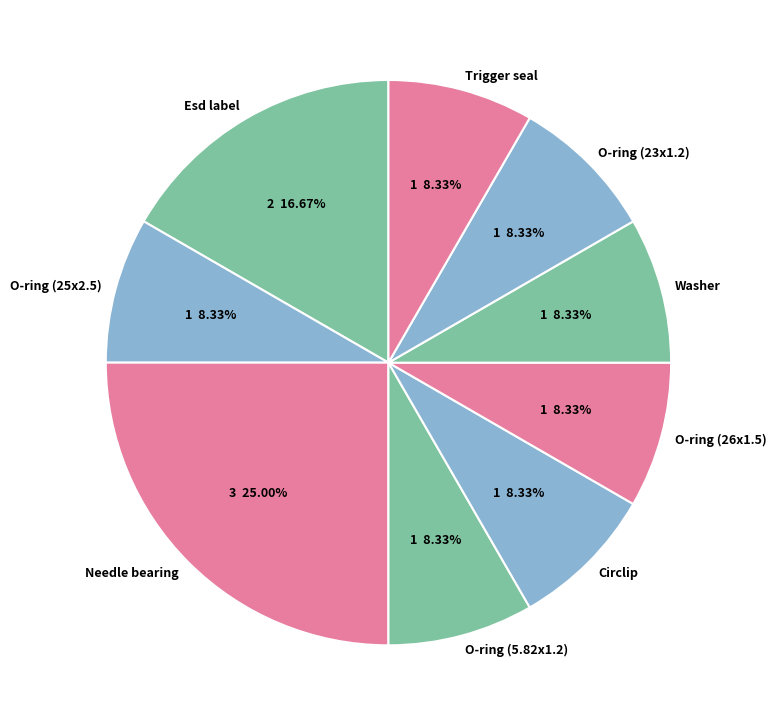

Is there a majority slice in this chart?

No